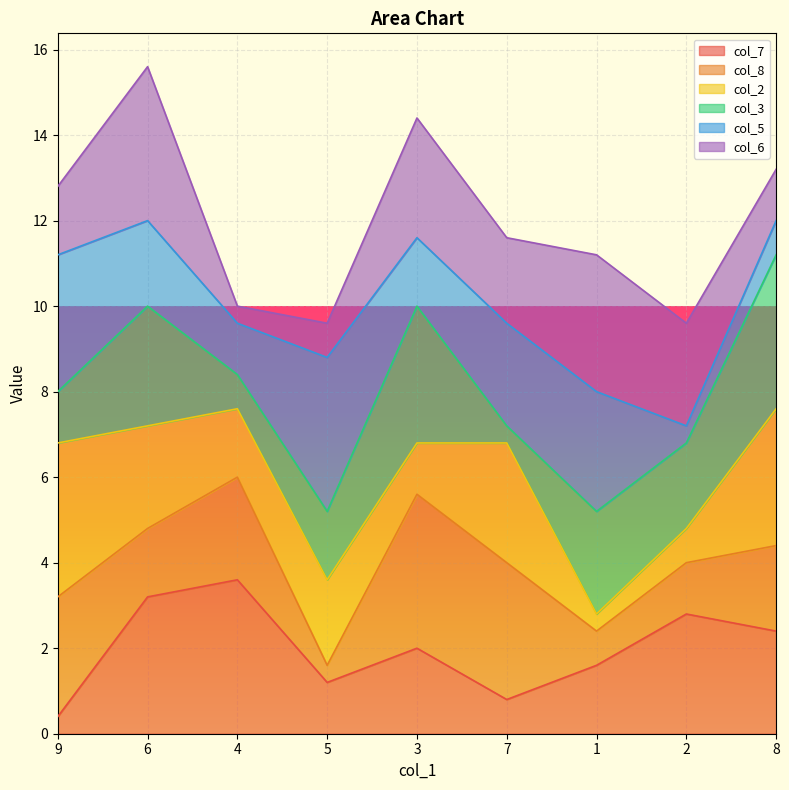

Which category has the highest value in the col_7 series?

4